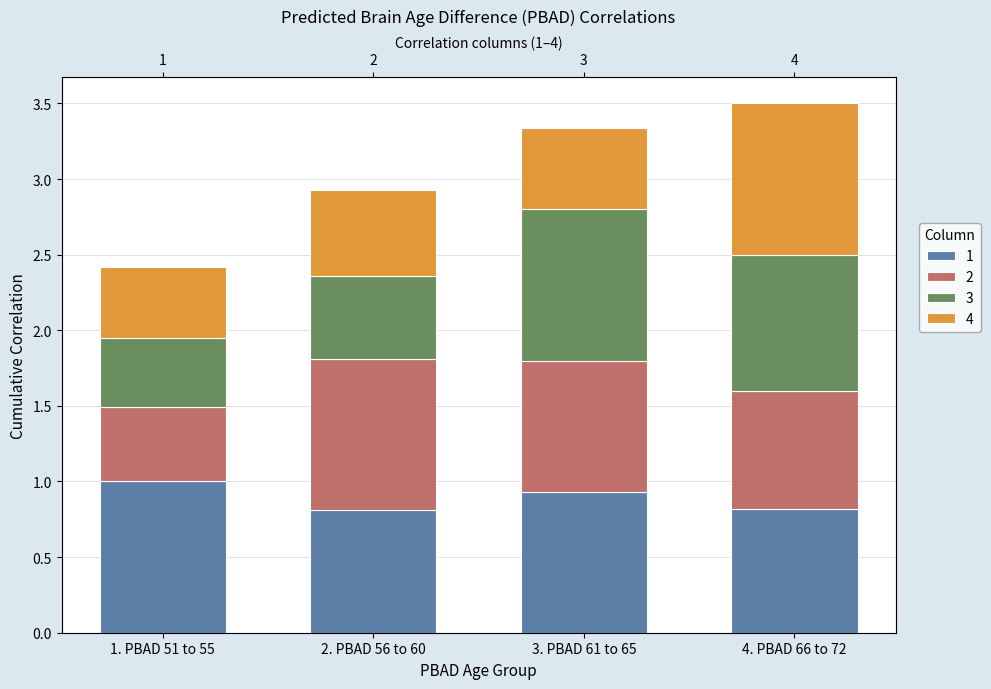

Reading right to left, transcribe all the data shown in this chart.

1: 4. PBAD 66 to 72=0.8	3. PBAD 61 to 65=0.9	2. PBAD 56 to 60=0.8	1. PBAD 51 to 55=1.0
2: 4. PBAD 66 to 72=0.8	3. PBAD 61 to 65=0.9	2. PBAD 56 to 60=1.0	1. PBAD 51 to 55=0.5
3: 4. PBAD 66 to 72=0.9	3. PBAD 61 to 65=1.0	2. PBAD 56 to 60=0.6	1. PBAD 51 to 55=0.5
4: 4. PBAD 66 to 72=1.0	3. PBAD 61 to 65=0.5	2. PBAD 56 to 60=0.6	1. PBAD 51 to 55=0.5